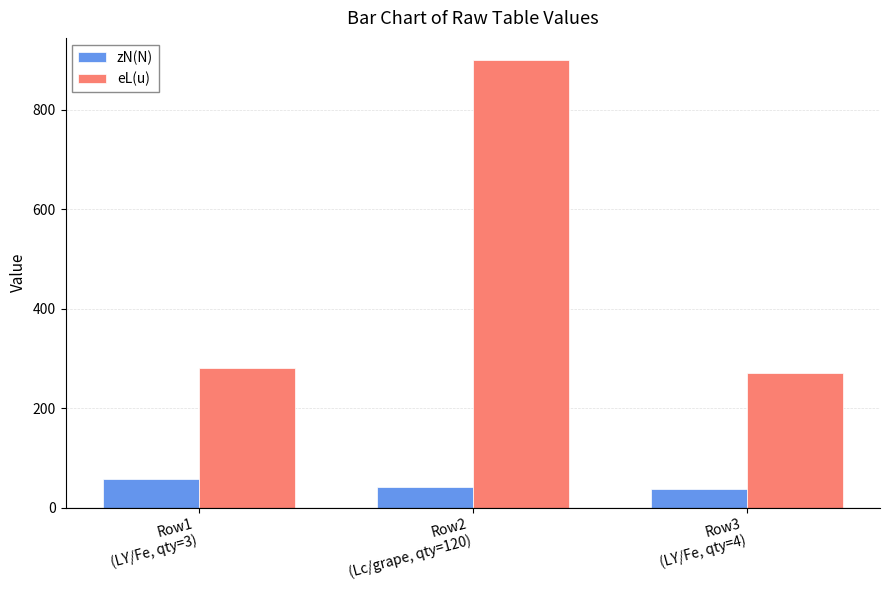

What is the spread (max minus min) of values at Row3
(LY/Fe, qty=4)?

233